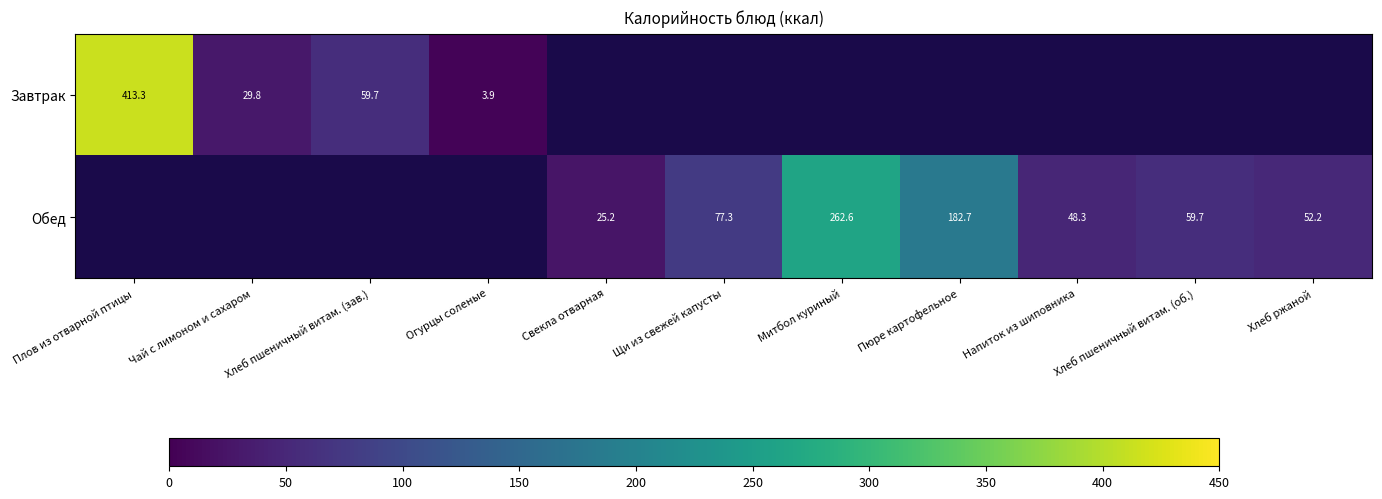

How many data points does each series have?

11